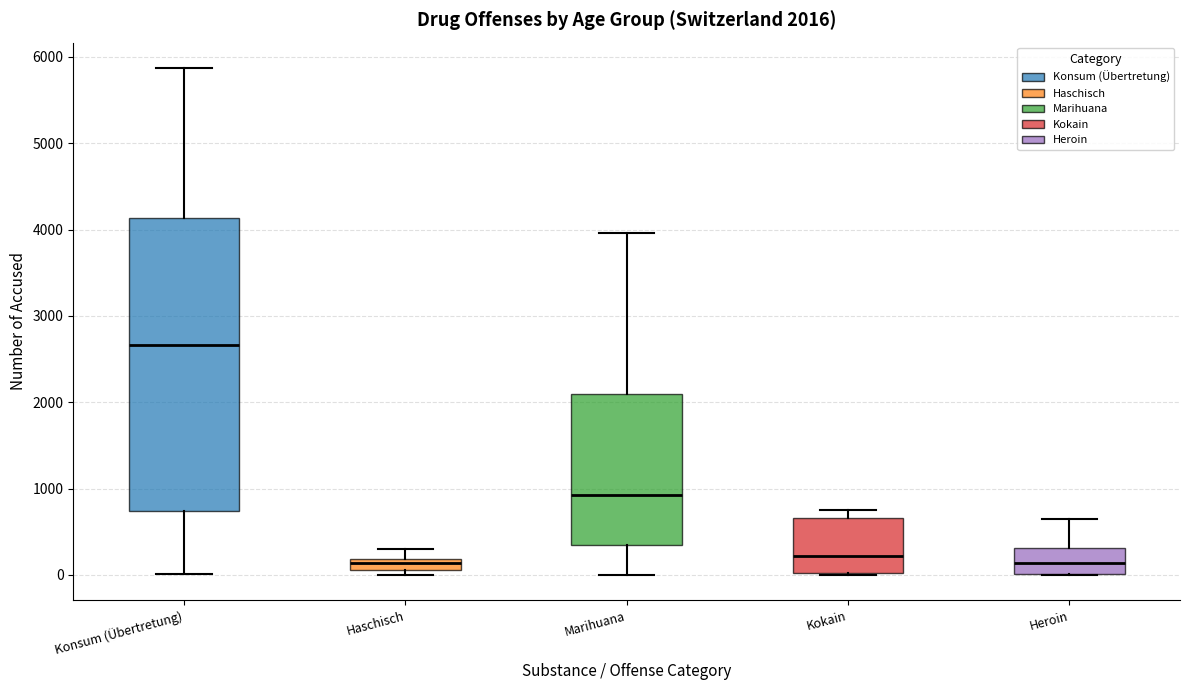

Which box's median line is the highest?

Konsum (Übertretung)